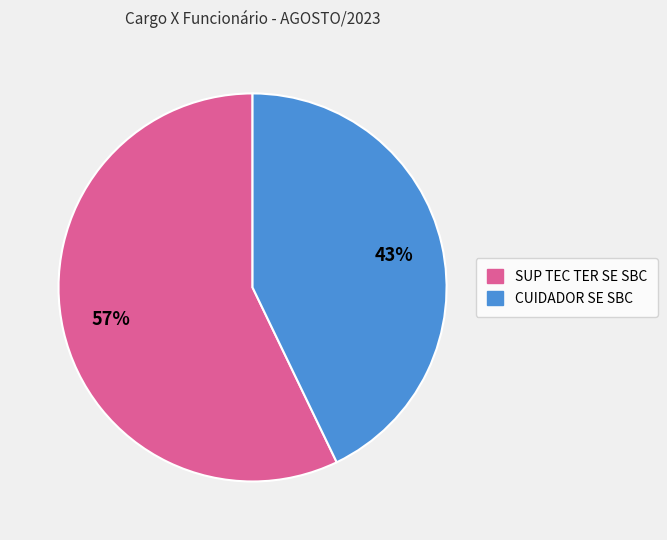

To the nearest percent, what portion does SUP TEC TER SE SBC represent?

57%